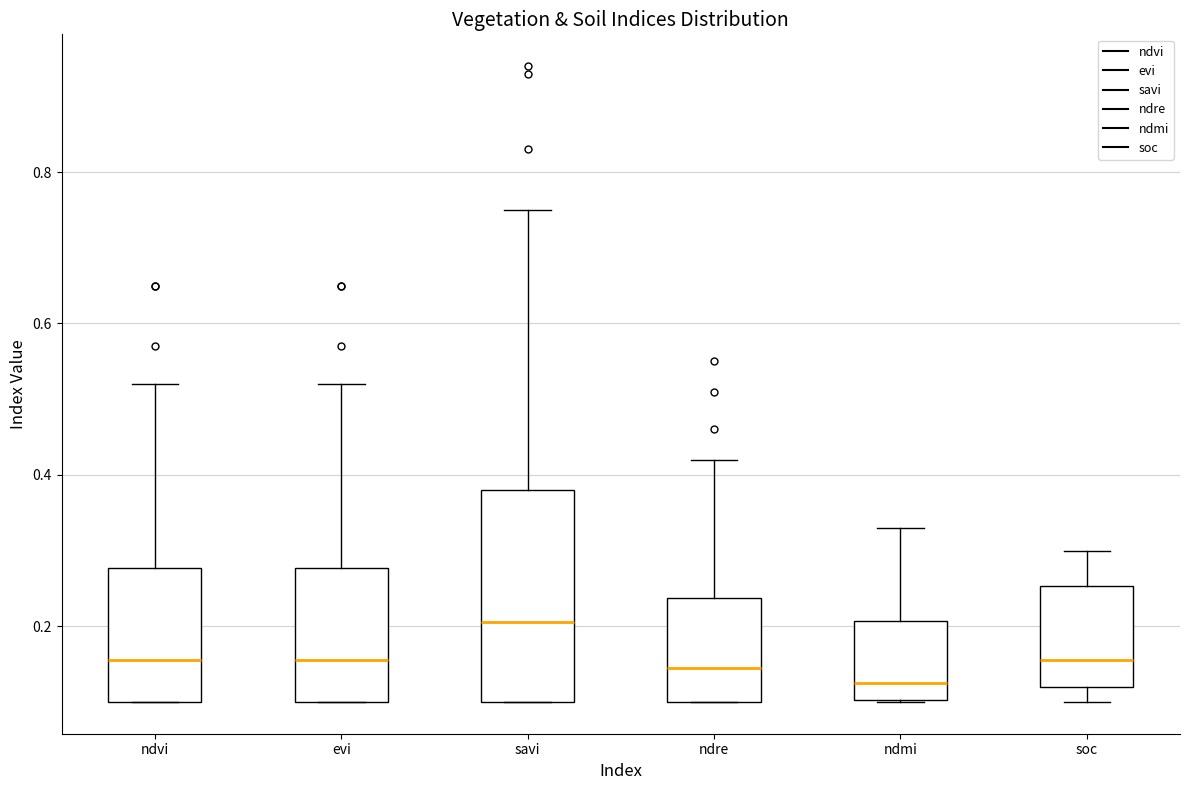

Where is the lower edge of the box for savi on the y-axis? The values are not printed on the chart, so give them approximately, as read against the axis.

0.10